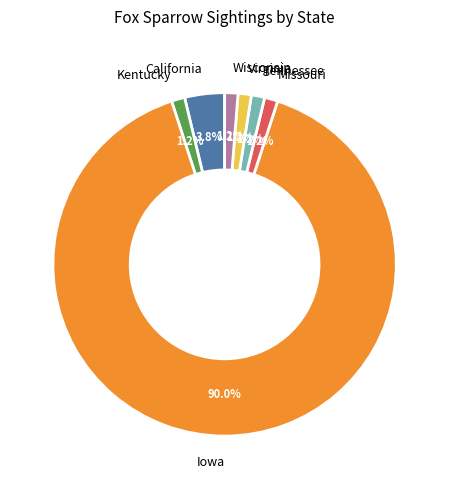

Which slice is the largest?

Iowa